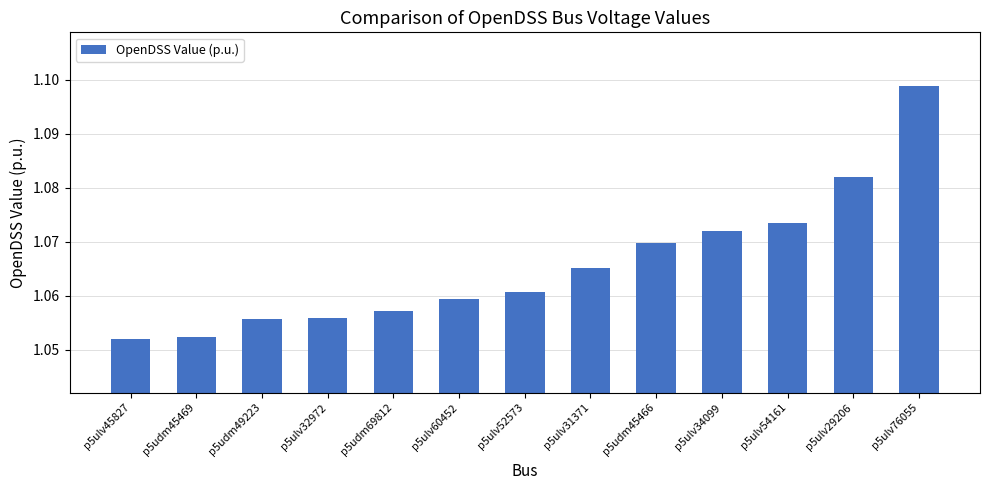

What is the label of the 11th bar from the right?

p5udm49223